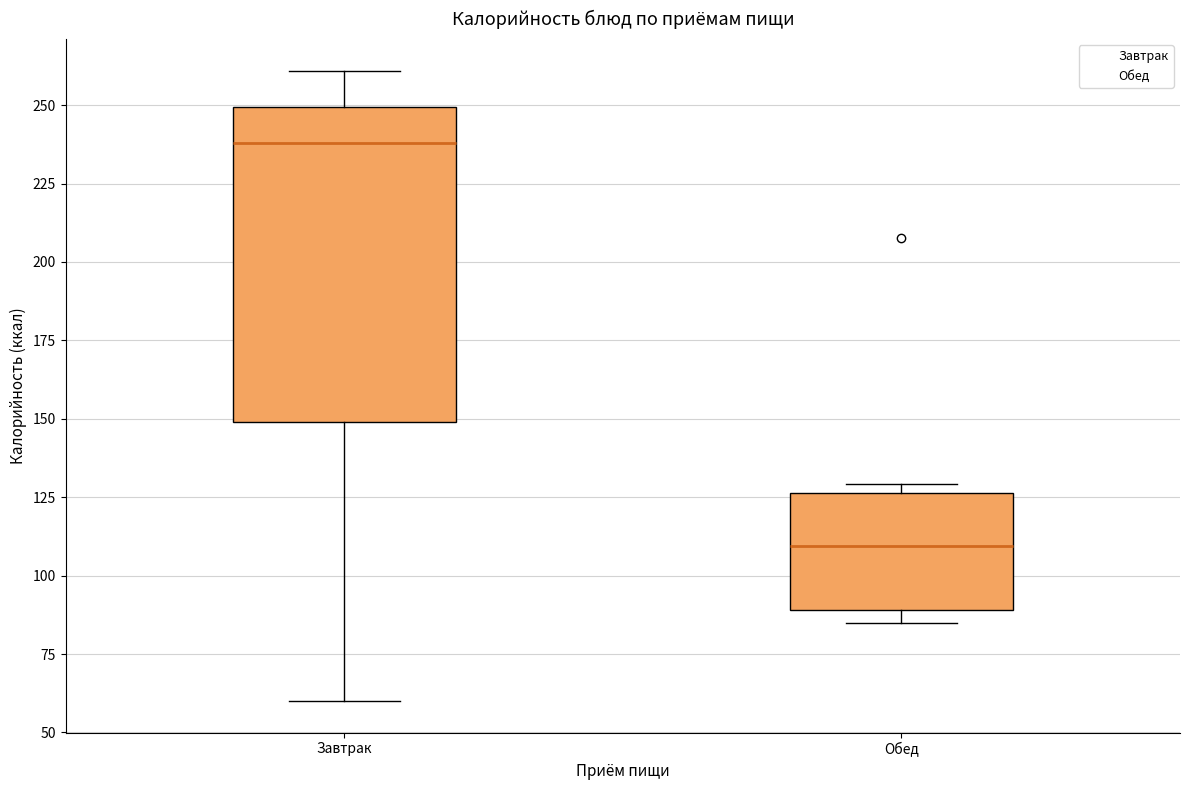

Comparing the boxes themselves (not the whiskers), which one is the tallest?

Завтрак